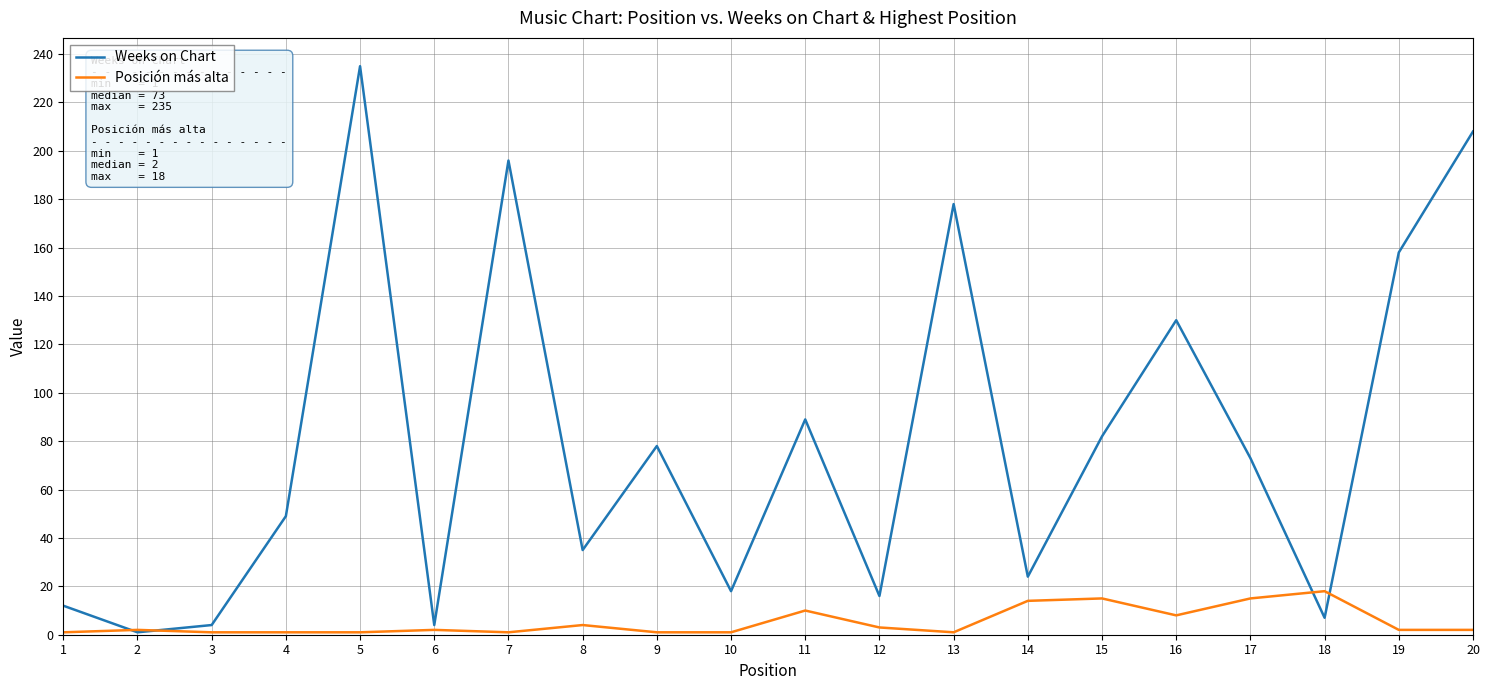

Is the value of Posición más alta at 20 greater than the value of Weeks on Chart at 1?

No